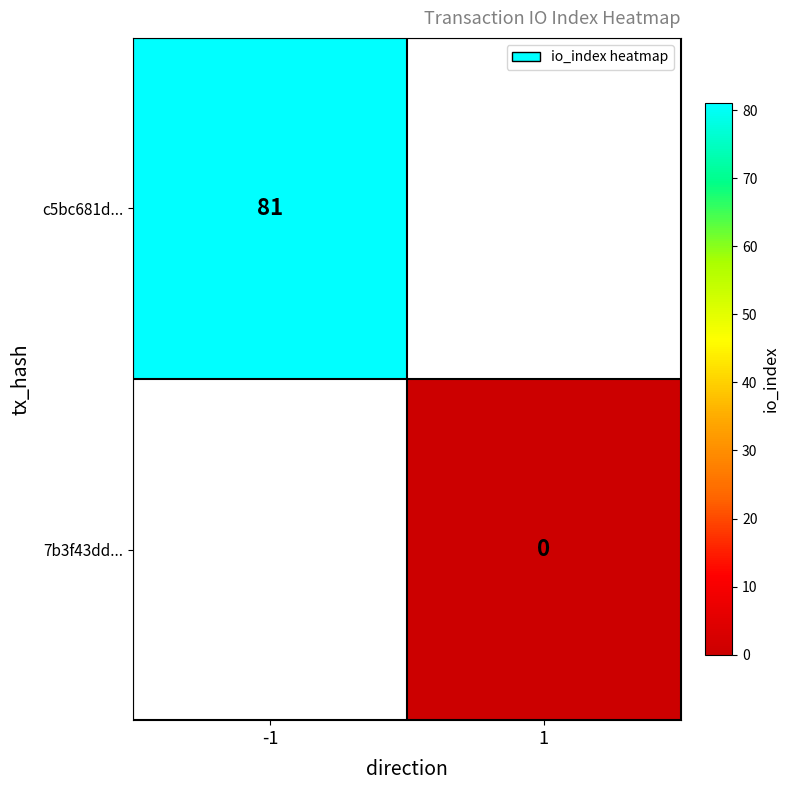

The value of c5bc681d... at -1 is 81. True or false?

True